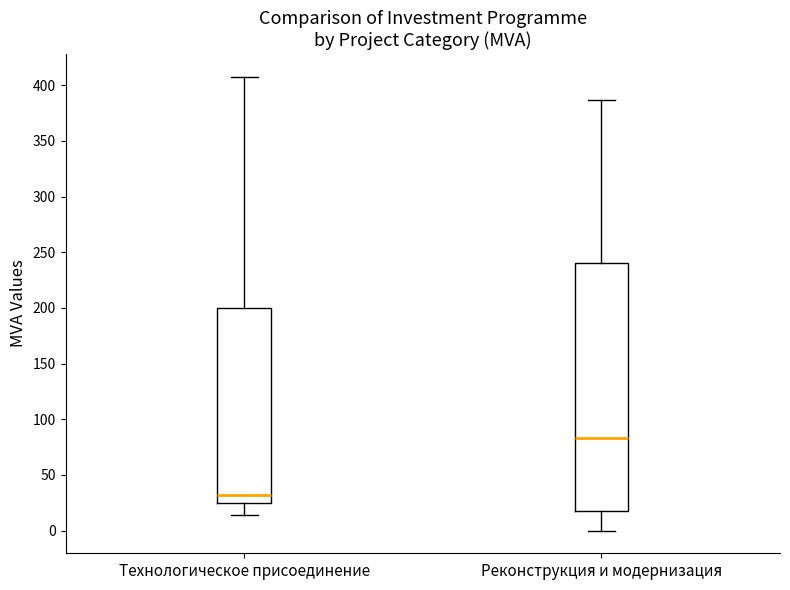

Reading left to right, read every box against the y-axis: the position of its median line, the range the box covers, and the ends of its whiskers. The values are not printed on the chart, so give them approximately, as read against the axis.

Технологическое присоединение: median 30, box 25 to 200, whiskers 15 to 410
Реконструкция и модернизация: median 85, box 20 to 240, whiskers 0 to 385